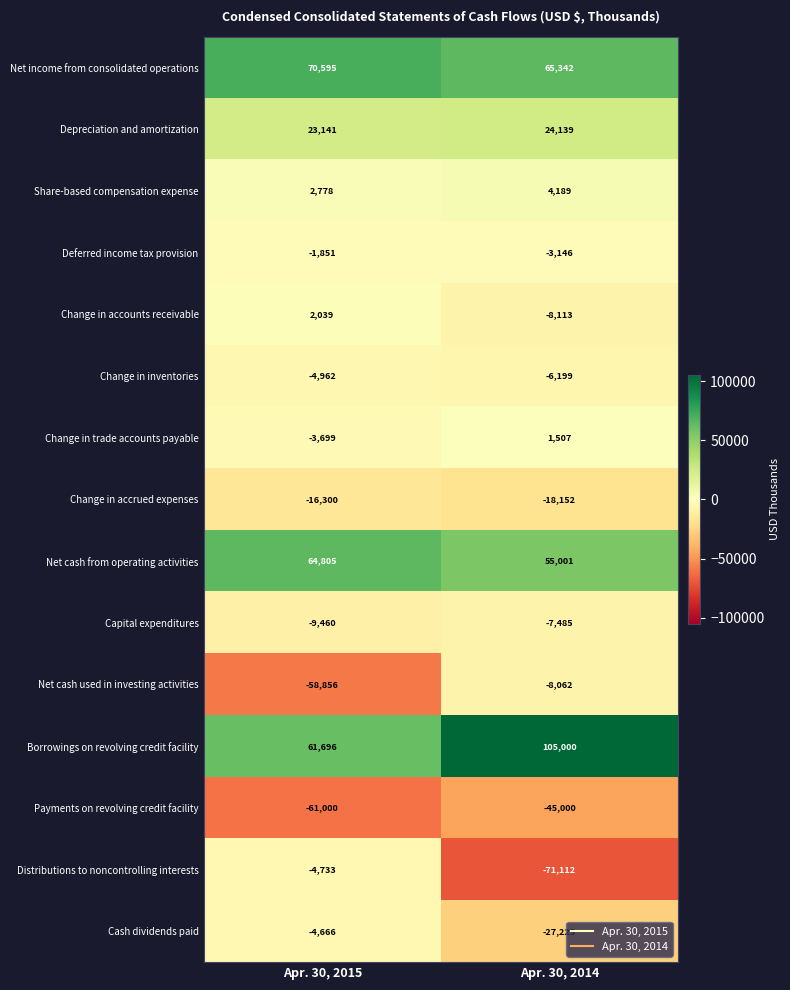

True or false: Cash dividends paid has a value of -27225 at Apr. 30, 2014.

True